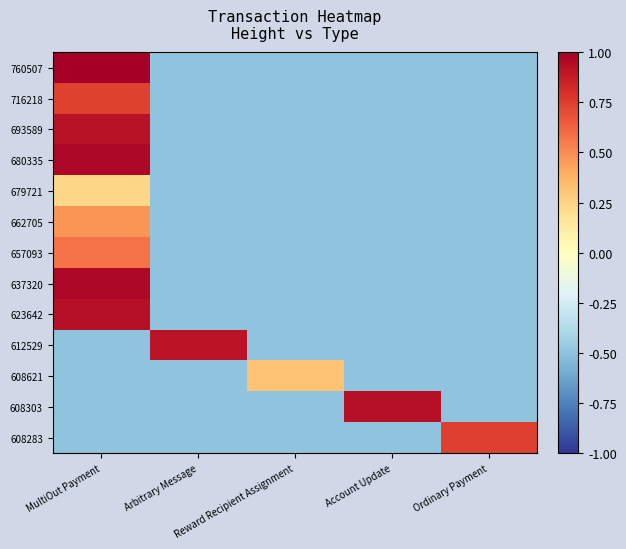

How many data points does each series have?

5